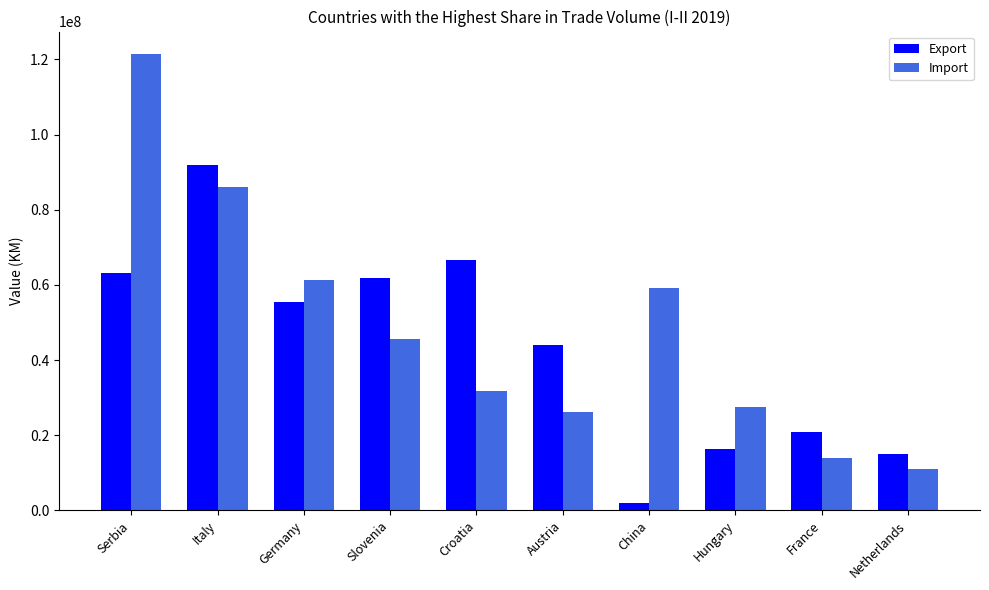

Is the value of Import at Hungary greater than the value of Export at Italy?

No